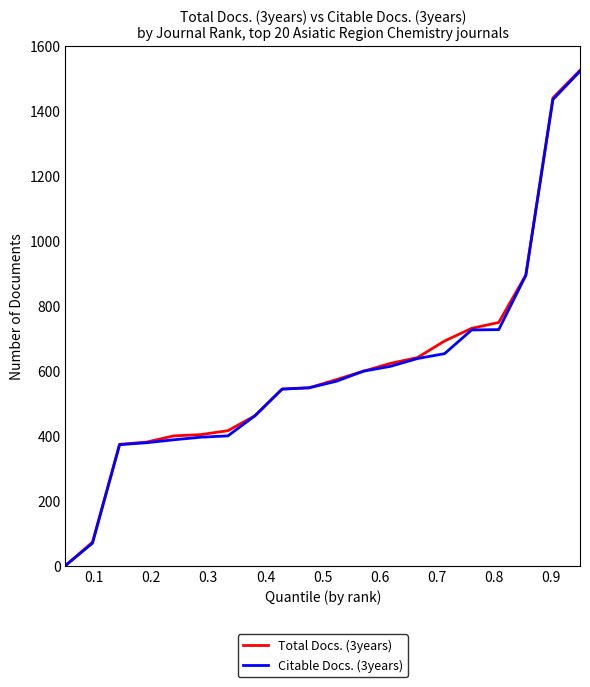

Which series has the widest spread of values?

Total Docs. (3years)